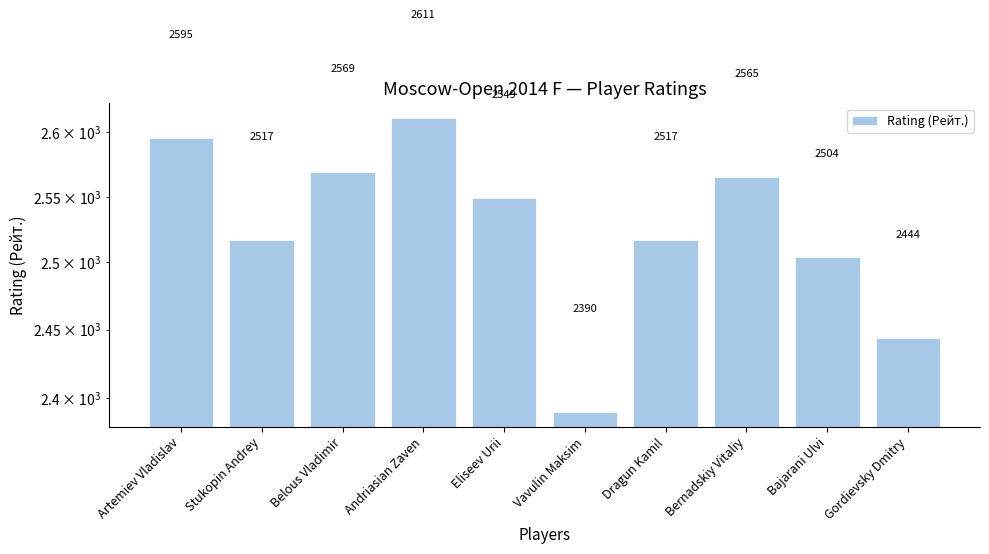

Rank the categories by value from highest to lowest.

Andriasian Zaven, Artemiev Vladislav, Belous Vladimir, Bernadskiy Vitaliy, Eliseev Urii, Stukopin Andrey, Dragun Kamil, Bajarani Ulvi, Gordievsky Dmitry, Vavulin Maksim